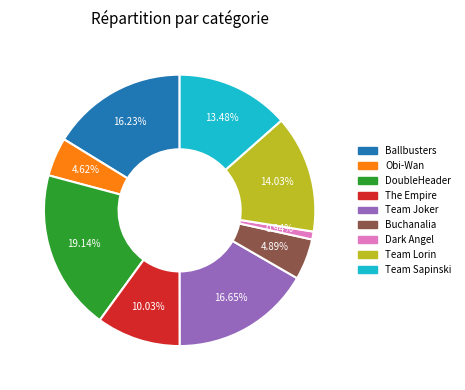

Is there a majority slice in this chart?

No